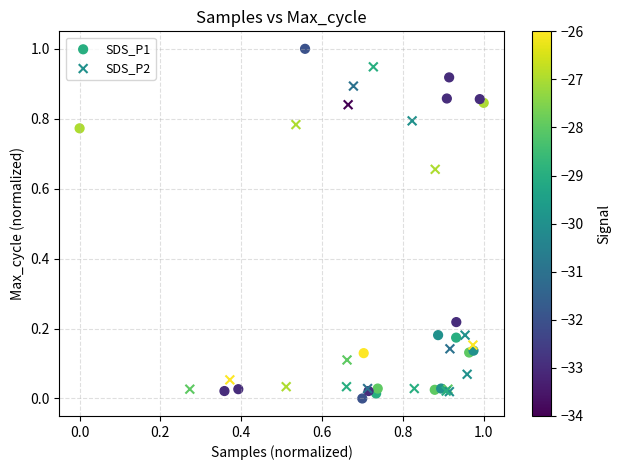

What are all the series names shown in the legend?

SDS_P1, SDS_P2